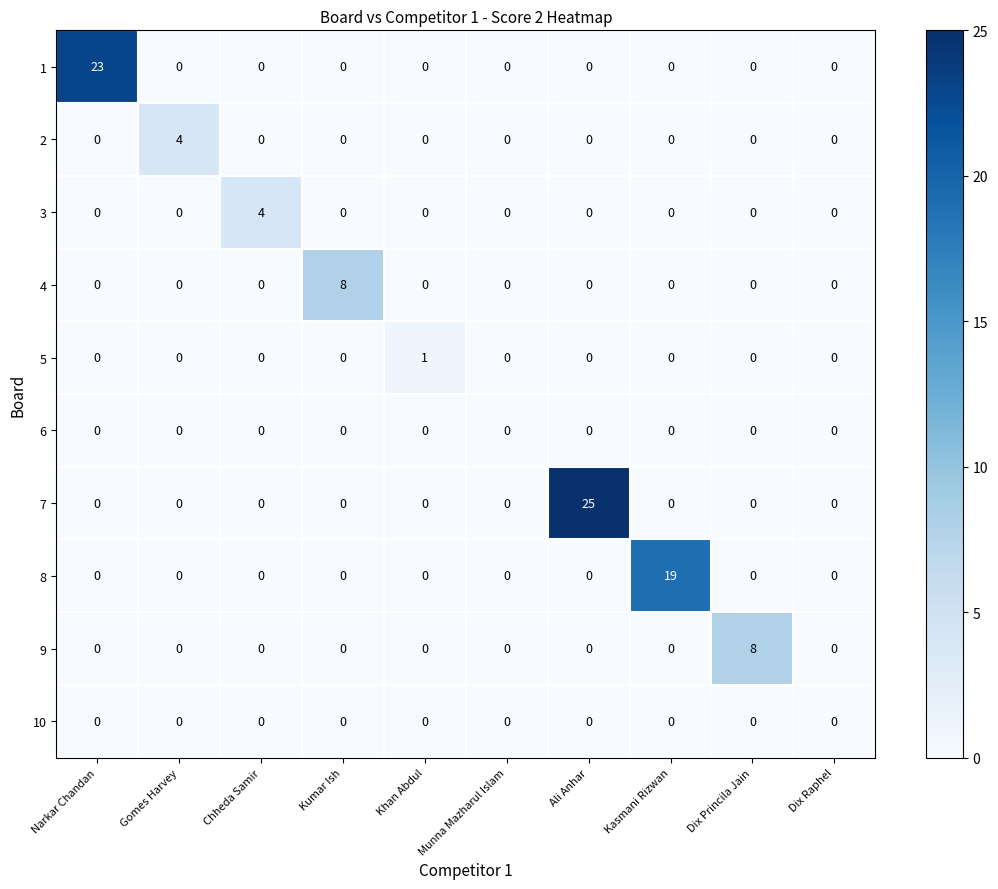

True or false: 5 has a value of 0 at Ali Anhar.

True